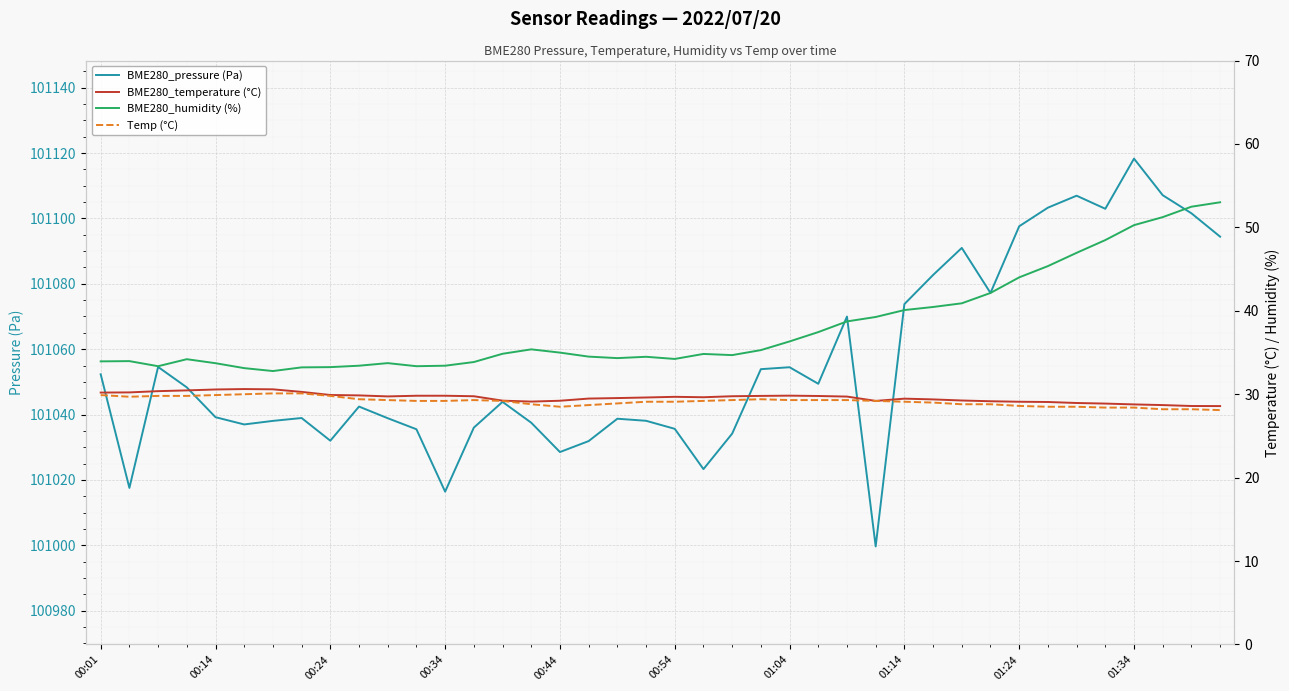

Between 14 and 26, which is larger?

26